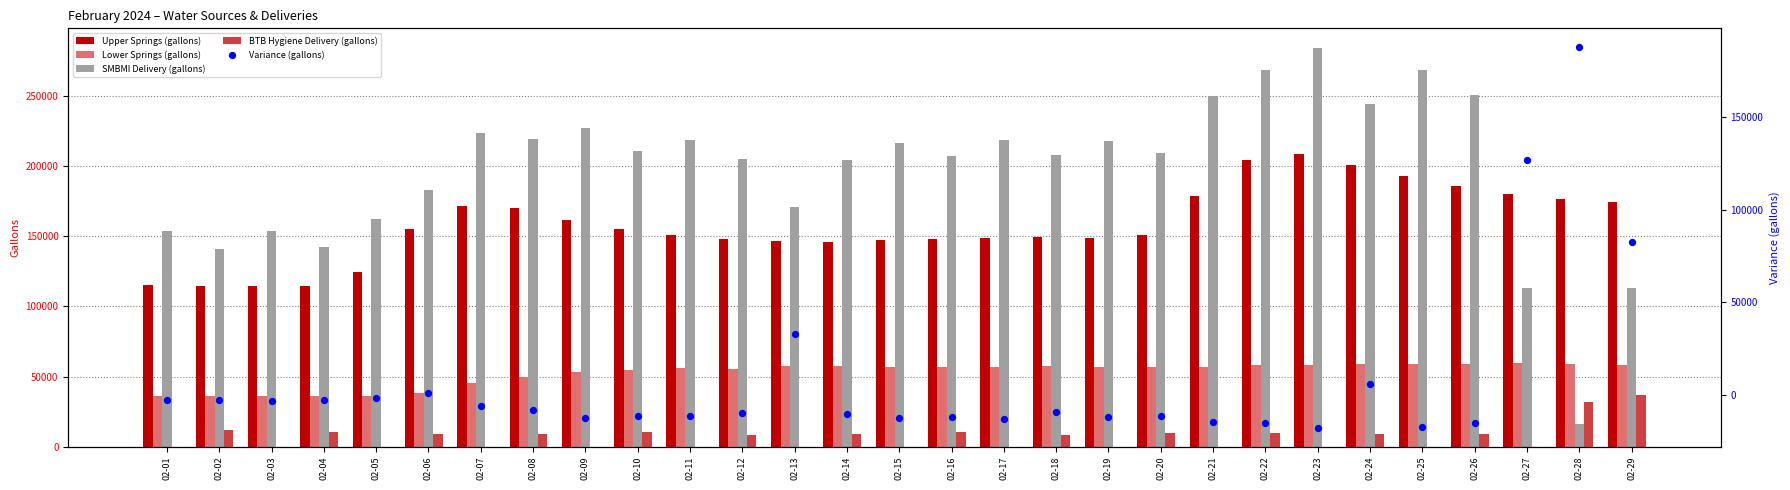

Which series has the largest total across all categories?

SMBMI Delivery (gallons)